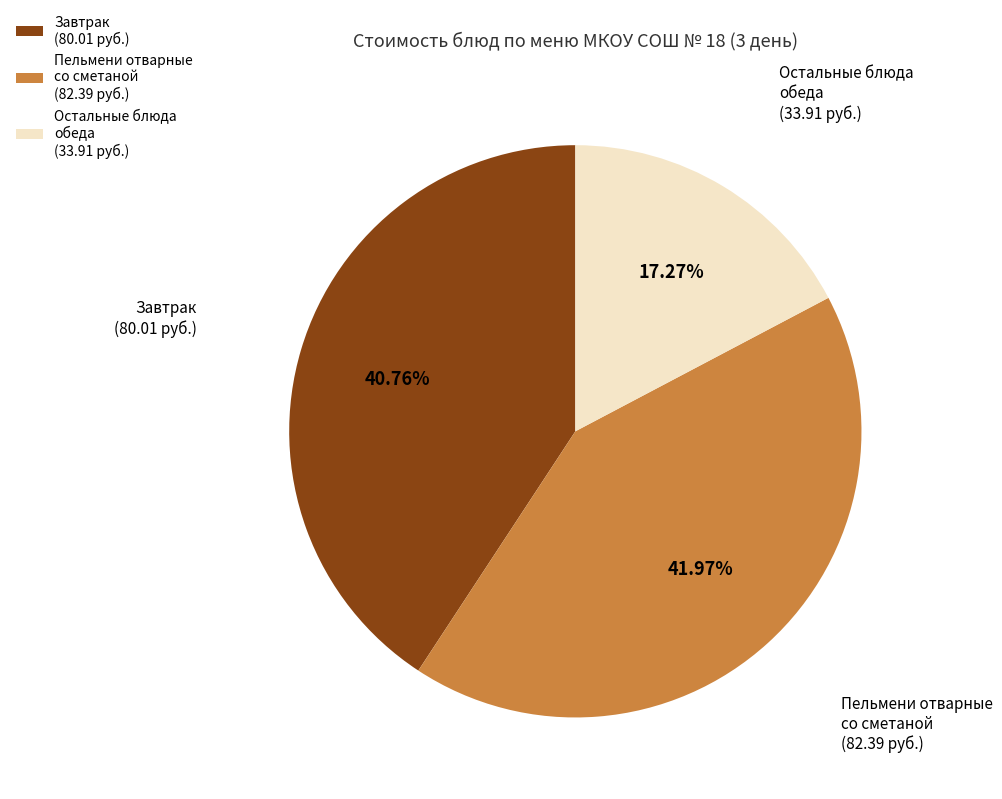

Between Пельмени отварные со сметаной (82.39 руб.) and Остальные блюда обеда (33.91 руб.), which is larger?

Пельмени отварные со сметаной (82.39 руб.)